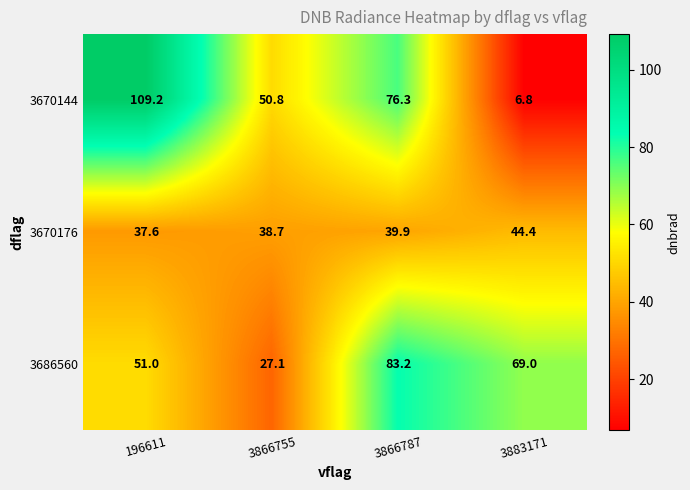

Which series has the largest total across all categories?

3670144